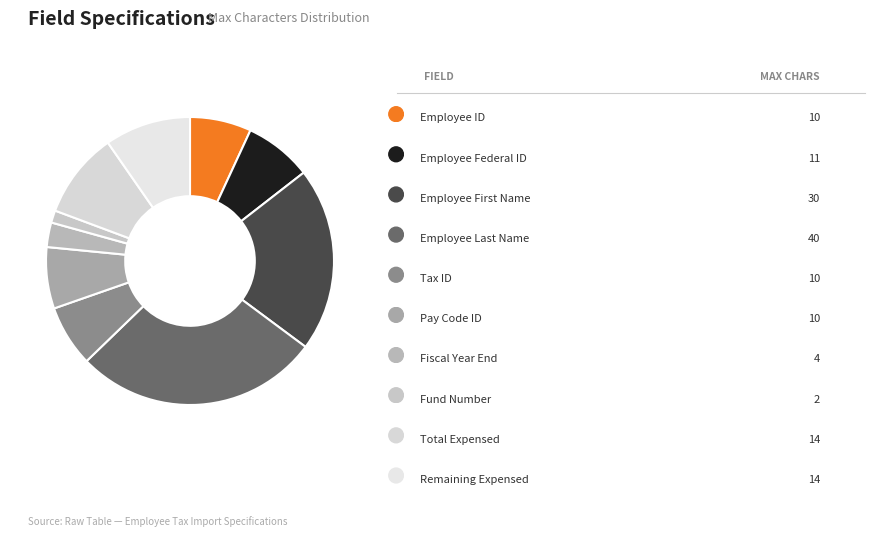

Which slice is the largest?

Employee Last Name